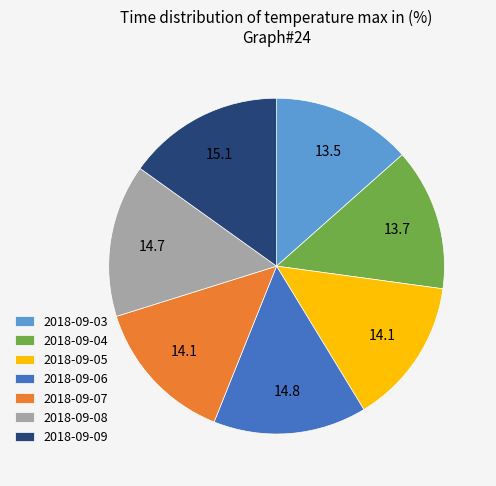

Approximately how many times larger is the value at 2018-09-06 compared to 2018-09-07?

1.0